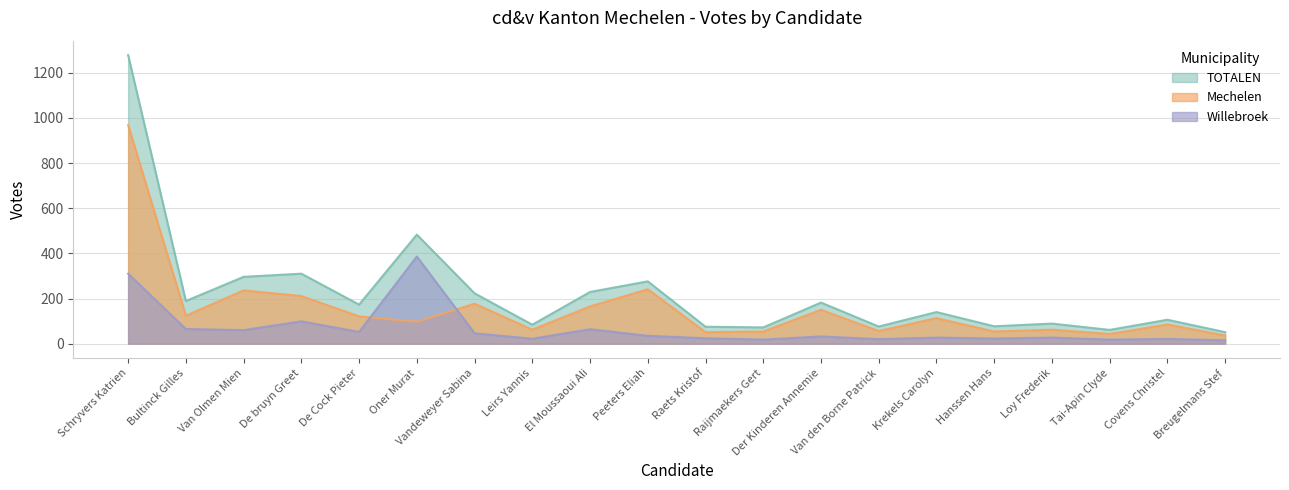

Rank the categories by Willebroek value from lowest to highest.

Breugelmans Stef, Raijmaekers Gert, Tai-Apin Clyde, Van den Borne Patrick, Covens Christel, Leirs Yannis, Hanssen Hans, Raets Kristof, Krekels Carolyn, Loy Frederik, Der Kinderen Annemie, Peeters Eliah, Vandeweyer Sabina, De Cock Pieter, Van Olmen Mien, El Moussaoui Ali, Bultinck Gilles, De bruyn Greet, Schryvers Katrien, Oner Murat